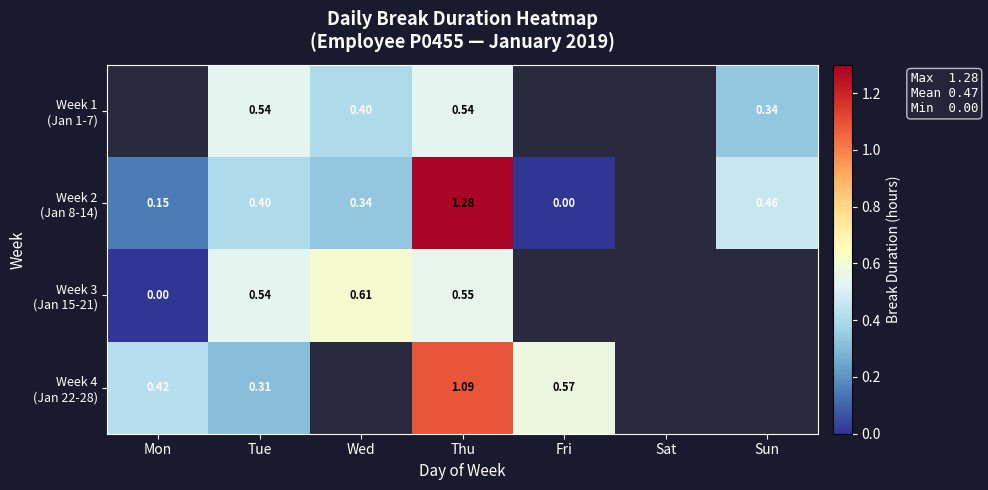

At which category is the sum across all series the highest?

Thu